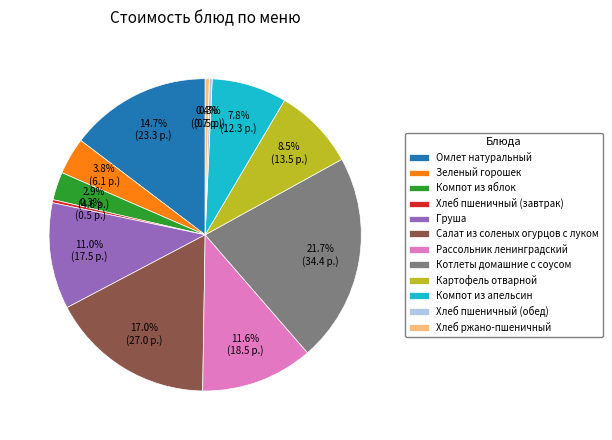

To the nearest percent, what is the difference between the largest and smallest slice percentages?

21%